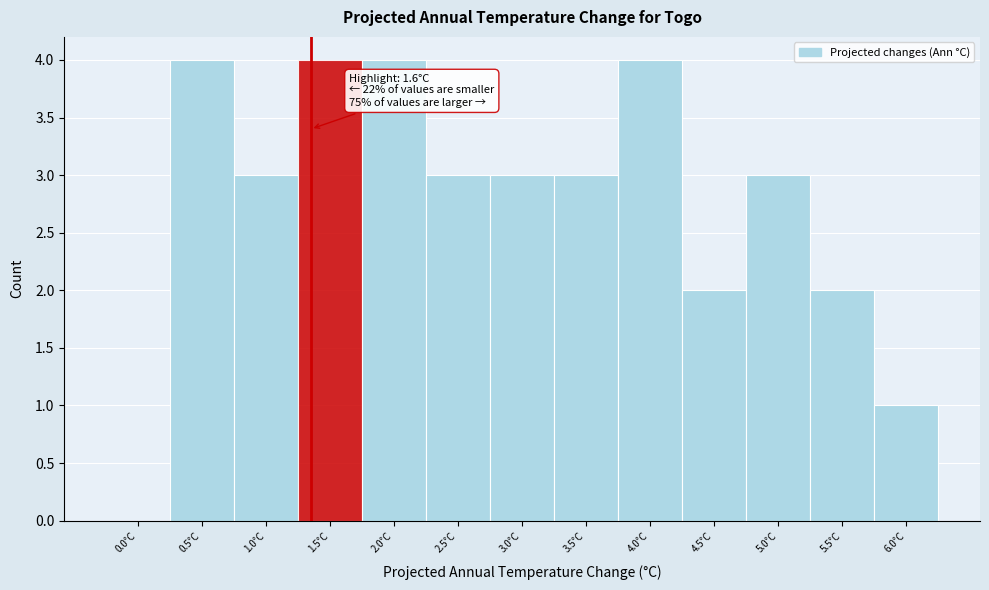

Reading left to right, extract all data points from this chart.

0.0°C=0	0.5°C=4	1.0°C=3	1.5°C=4	2.0°C=4	2.5°C=3	3.0°C=3	3.5°C=3	4.0°C=4	4.5°C=2	5.0°C=3	5.5°C=2	6.0°C=1